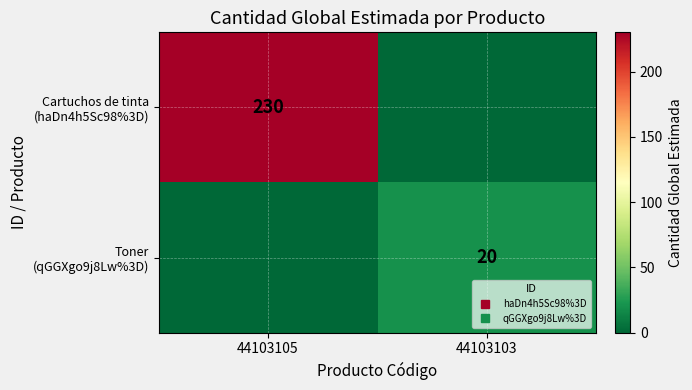

The Toner (qGGXgo9j8Lw%3D) series shows 0 at 44103105. True or false?

True